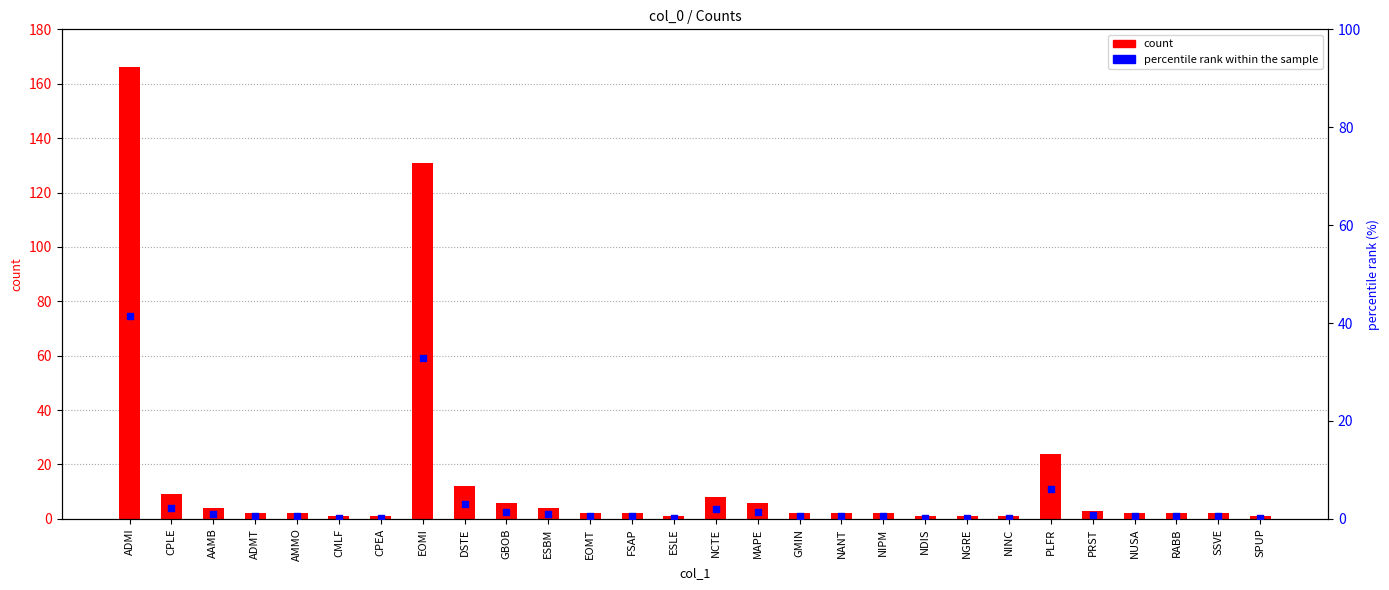

What are all the series names shown in the legend?

count, percentile rank within the sample